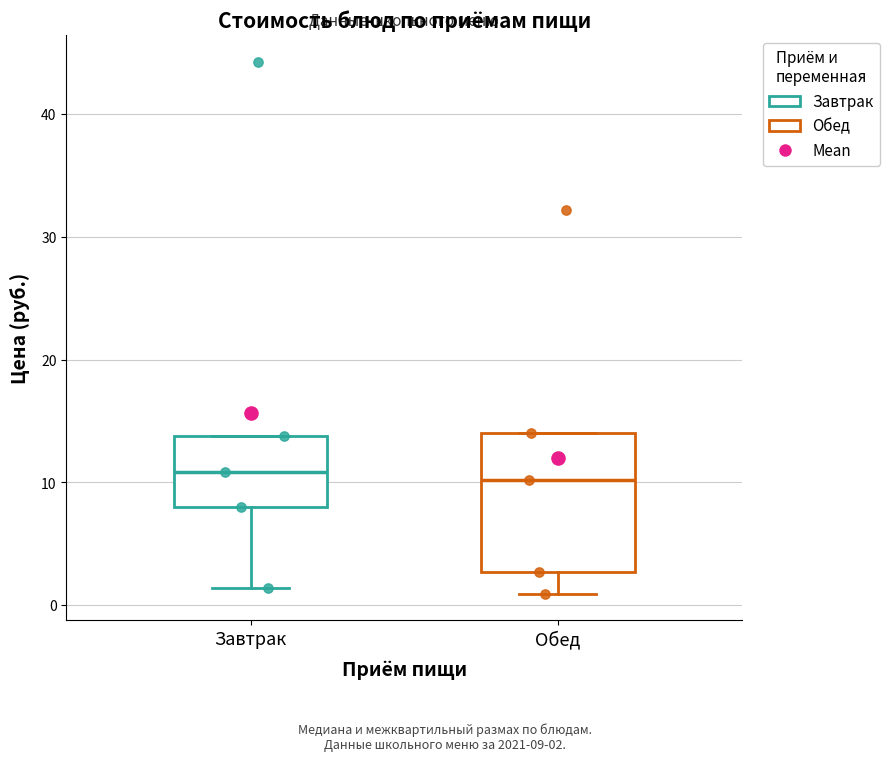

Comparing the boxes themselves (not the whiskers), which one is the tallest?

Обед